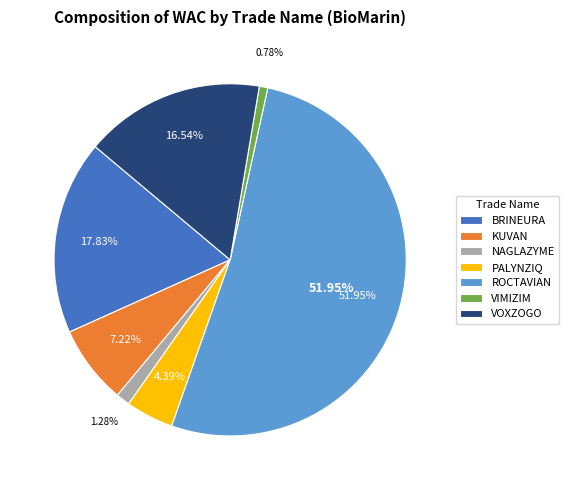

Which slice is the largest?

ROCTAVIAN